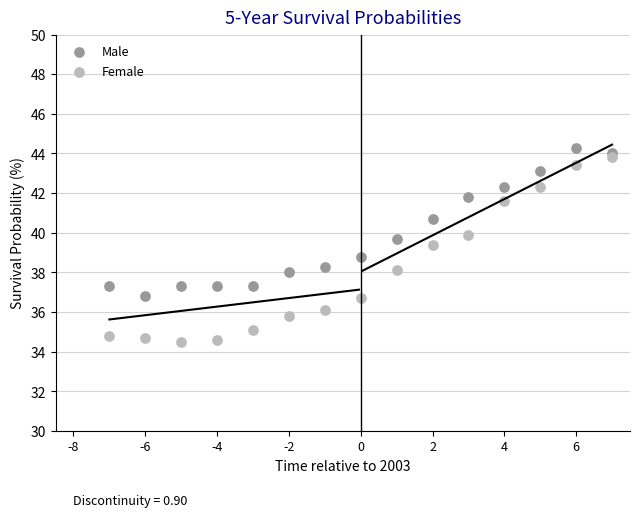

Across all data points, what is the range of X values (max minus min)?

14.0